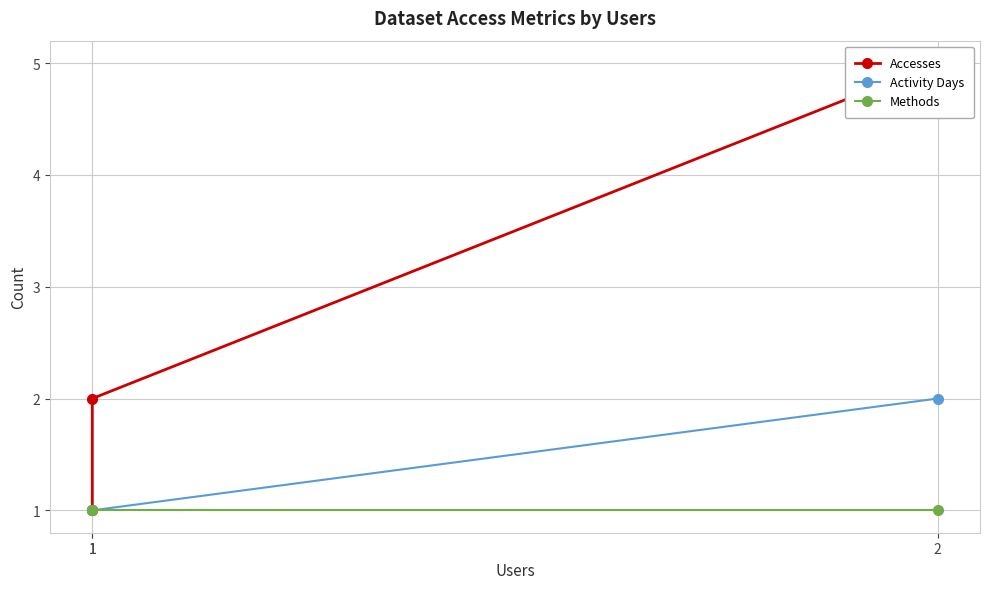

What is the maximum value shown in the chart?

5